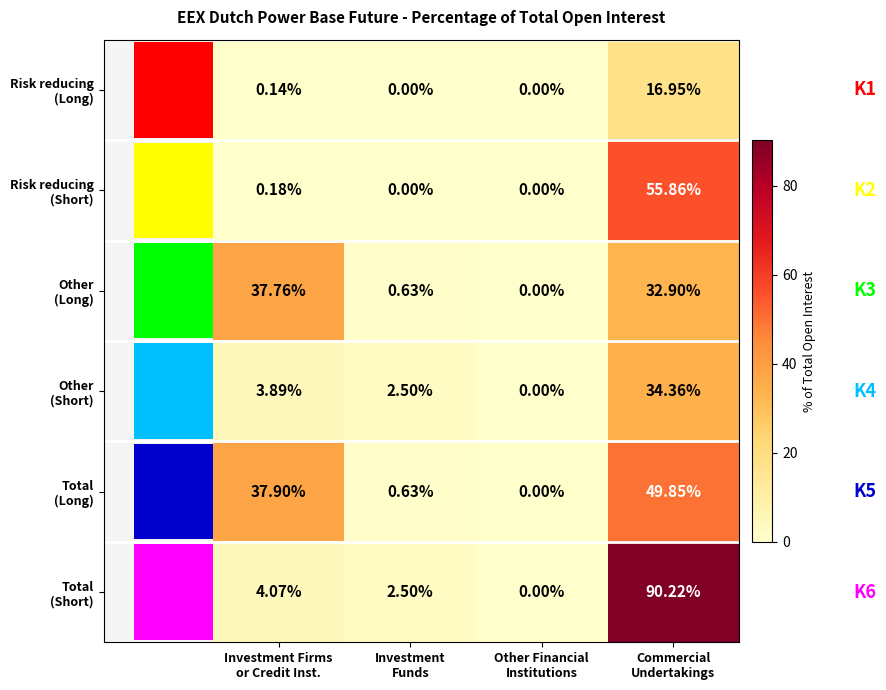

Which series changed the most between Investment Firms or Credit Inst. and Investment Funds?

Total (Long)